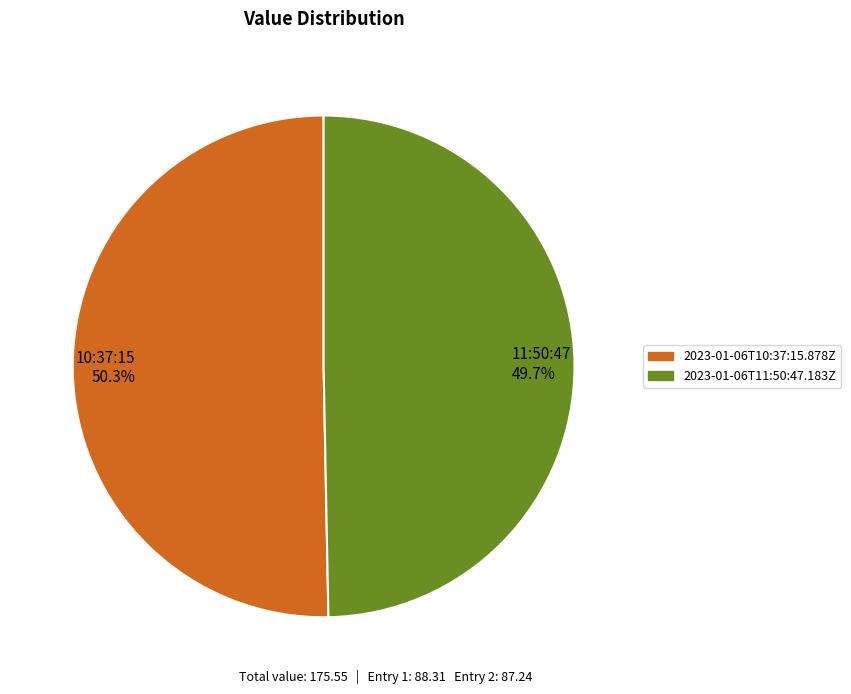

Combined, what portion of the pie is 10:37:15 50.3% and 11:50:47 49.7%?

100.0%